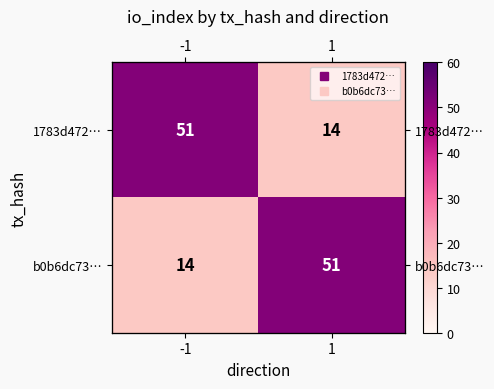

At 1, list the series in order from largest to smallest.

b0b6dc73…, 1783d472…